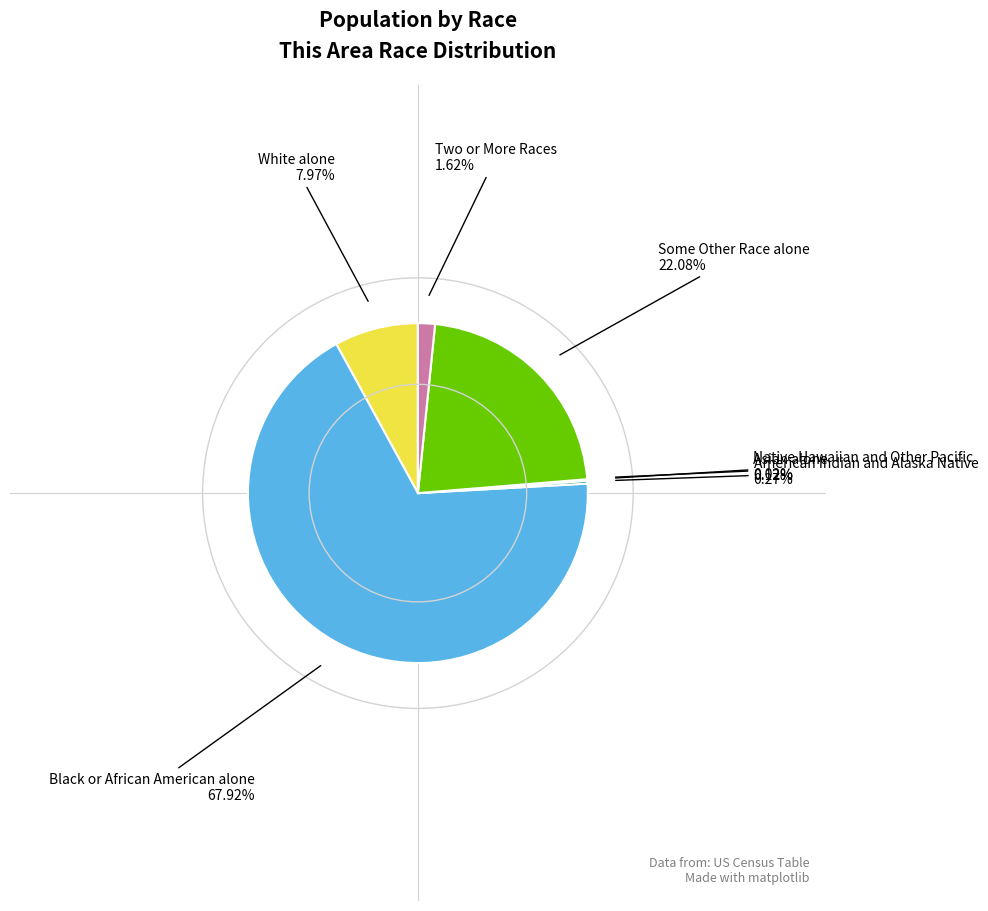

Which category accounts for the majority?

Black or African American alone